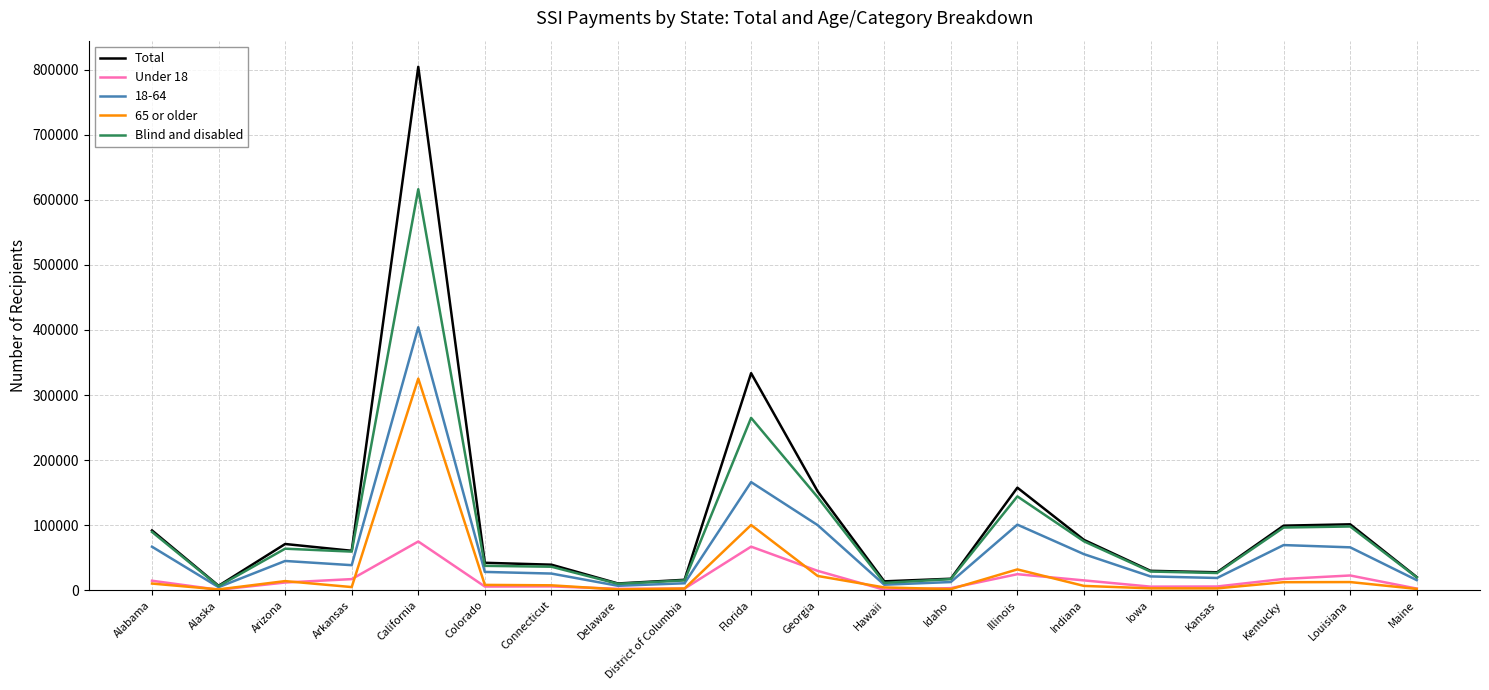

The Total series shows 17760 at Idaho. True or false?

True